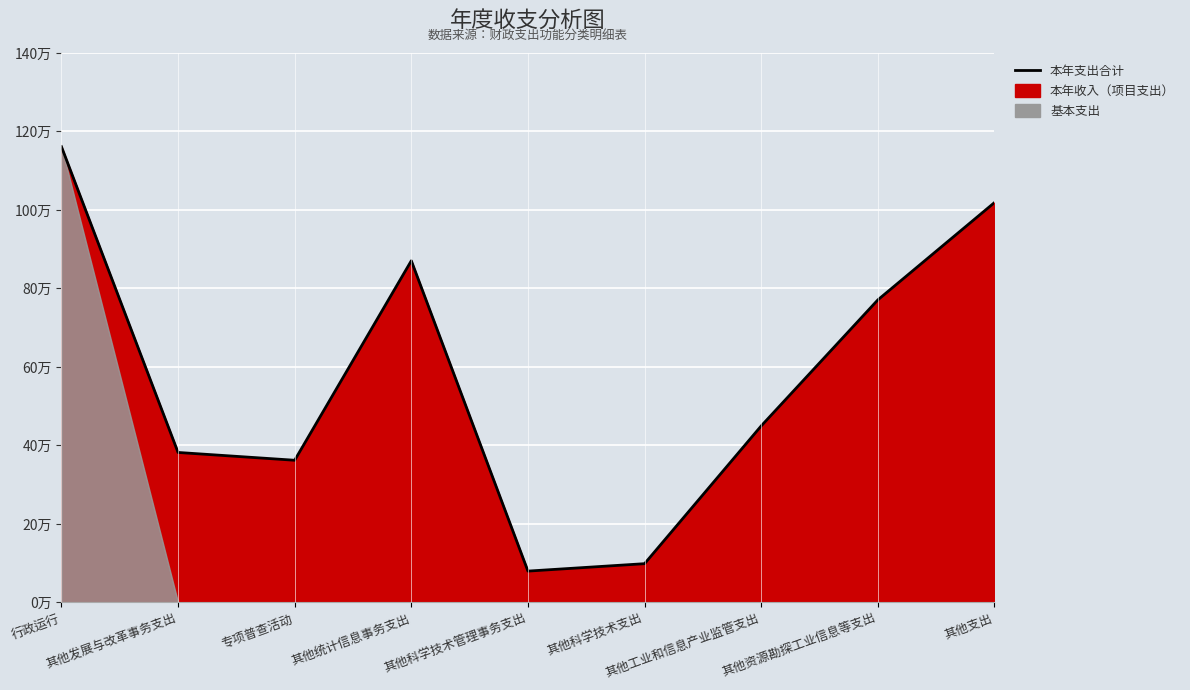

What is the label of the 6th point from the right?

其他统计信息事务支出